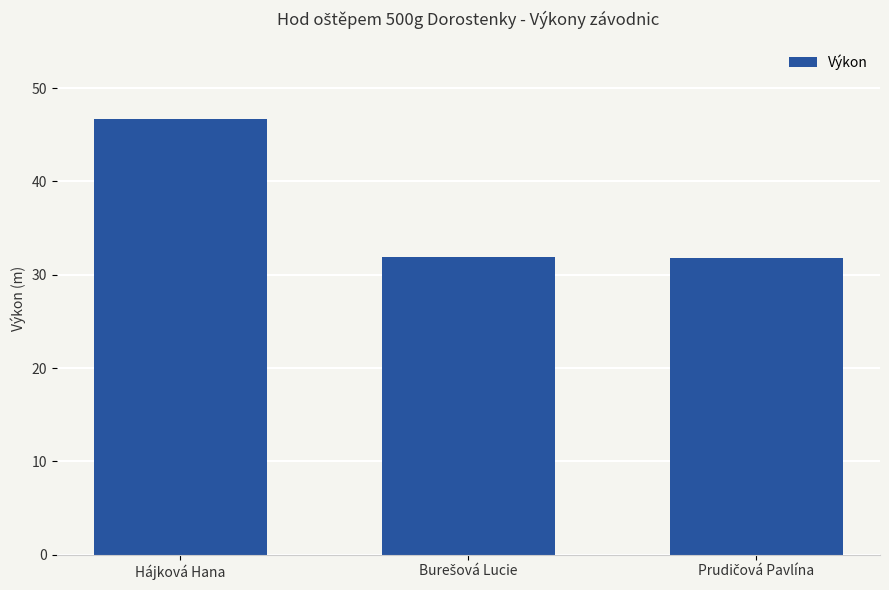

What is the average value?

36.8